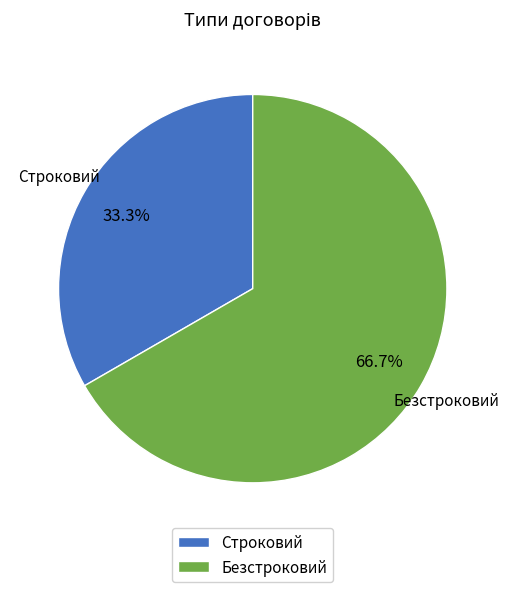

Which has a higher value, Строковий or Безстроковий?

Безстроковий